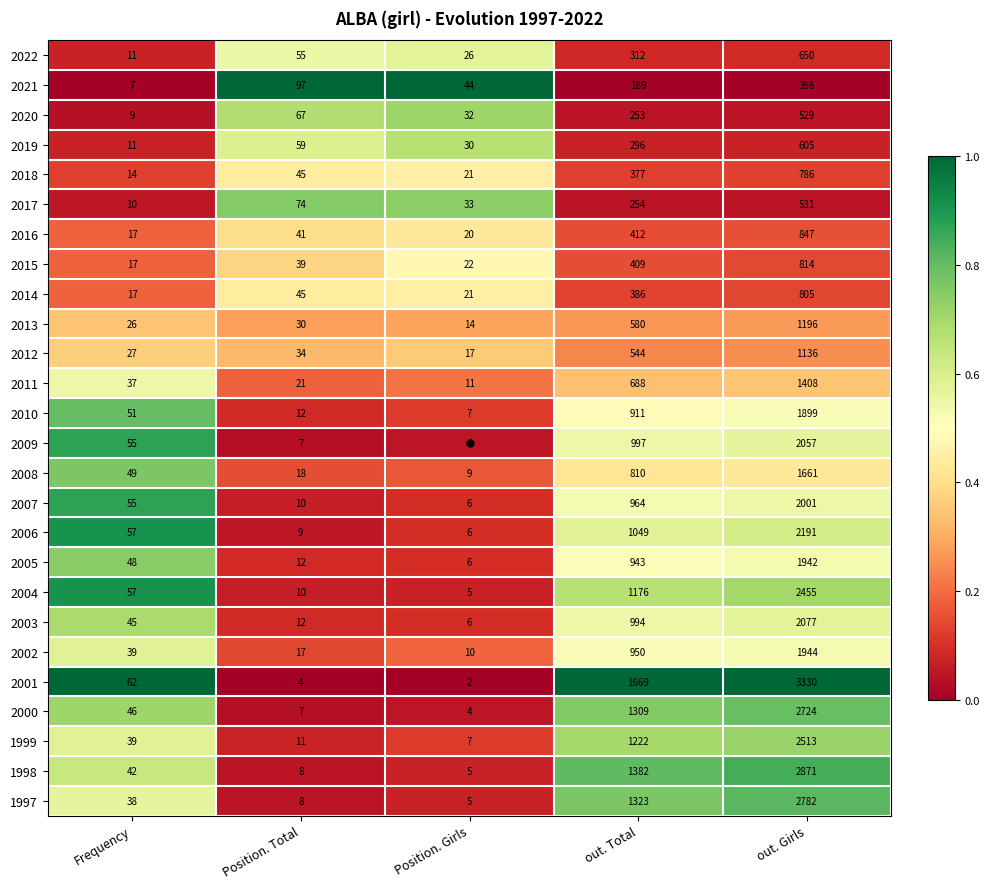

List the labels in order of 2022 value, smallest first.

Frequency, Position. Girls, Position. Total, out. Total, out. Girls